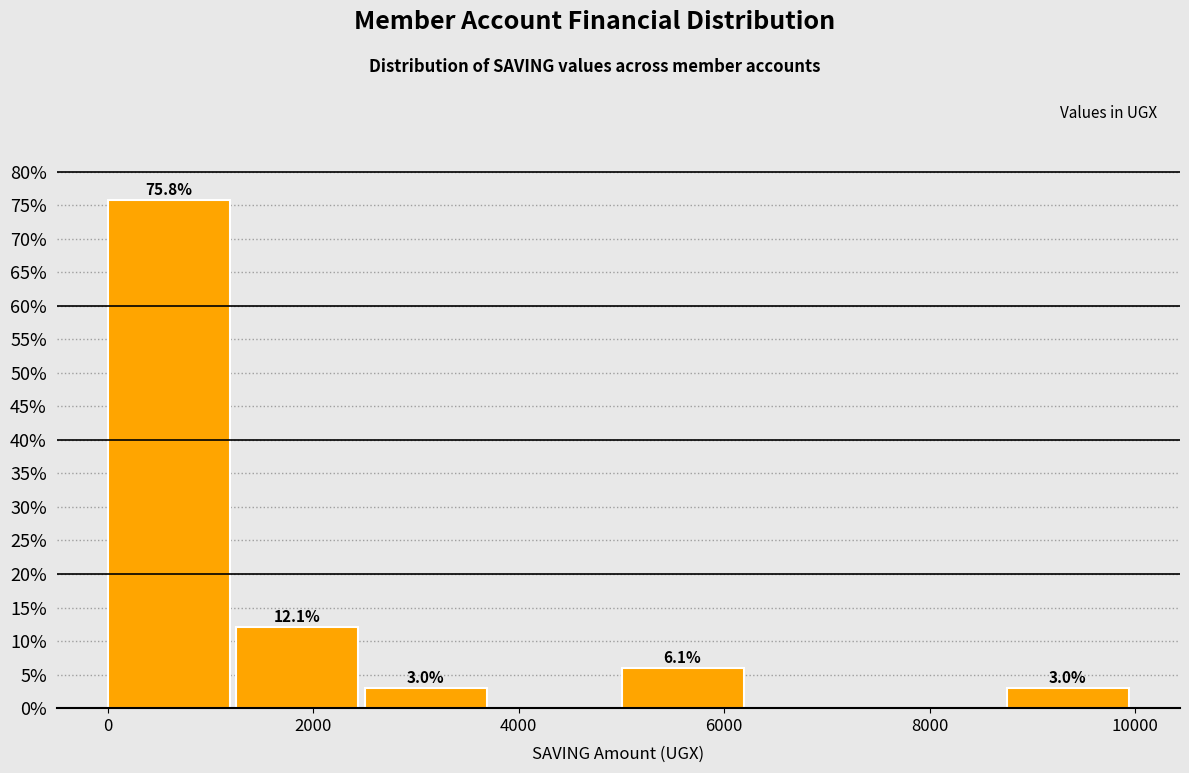

Over which range of the x-axis is the bar tallest?

0 to 1250